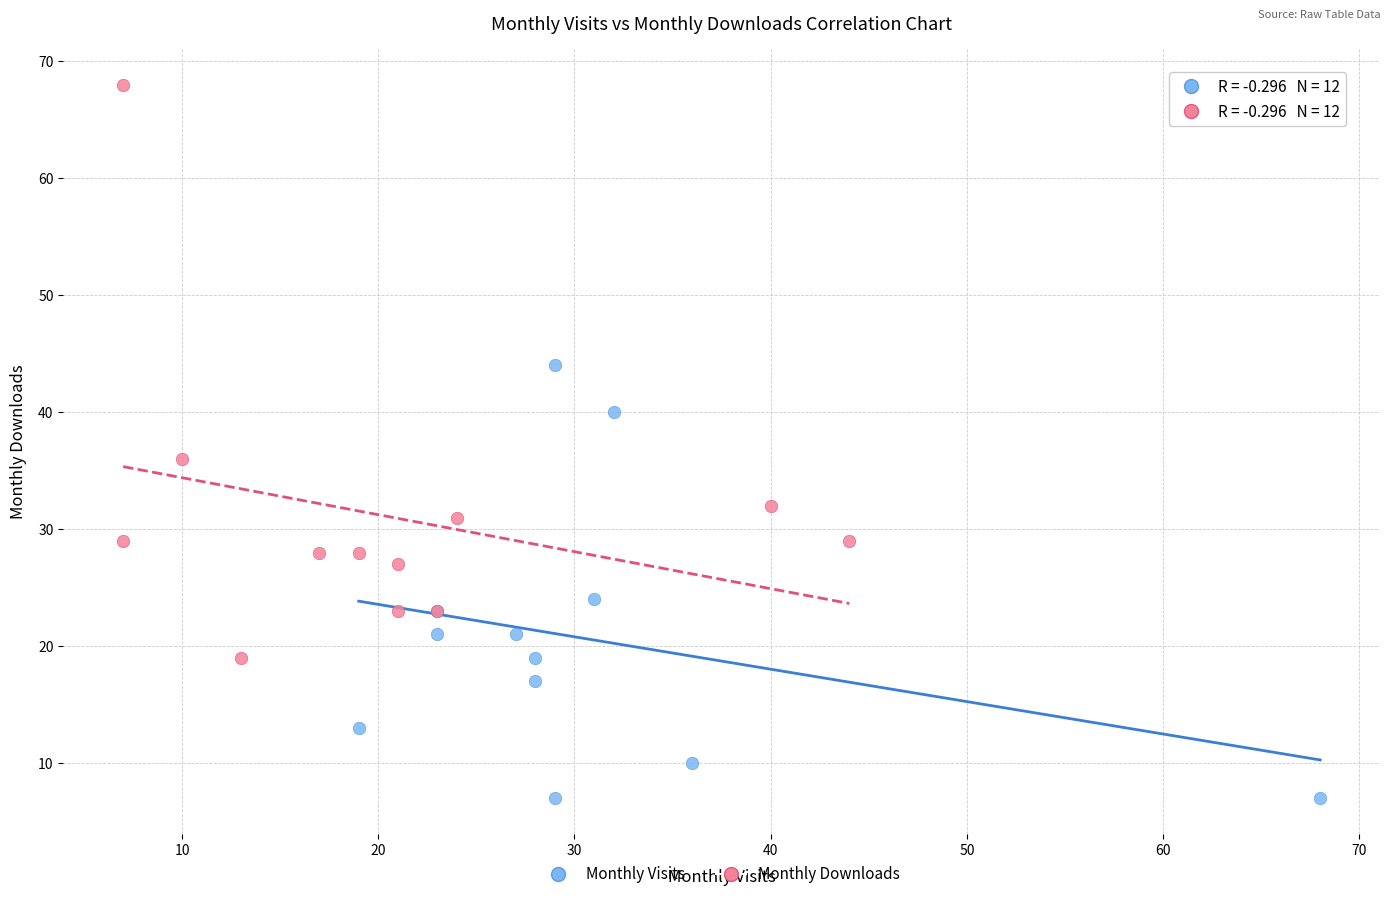

Which series has the widest spread of Y values?

Monthly Downloads